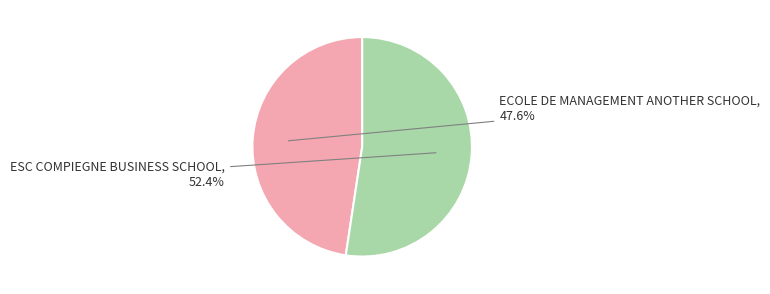

Which category accounts for the majority?

ESC COMPIEGNE BUSINESS SCHOOL